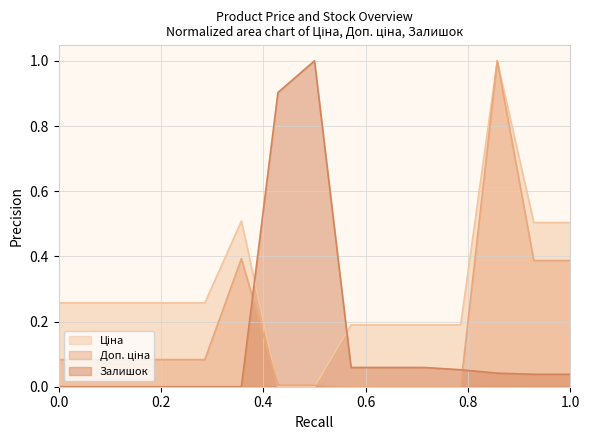

True or false: Ціна has a value of 0.2 at 287682233.

False